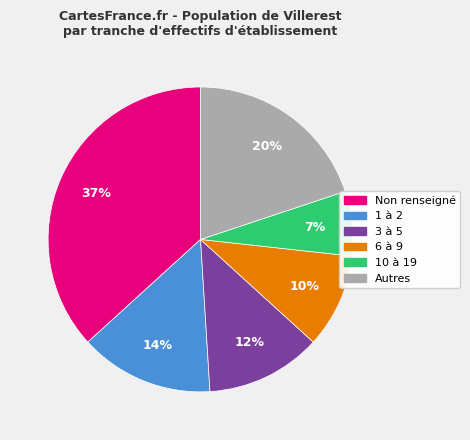

Is the sum of 1 à 2 and Autres greater than half?

No